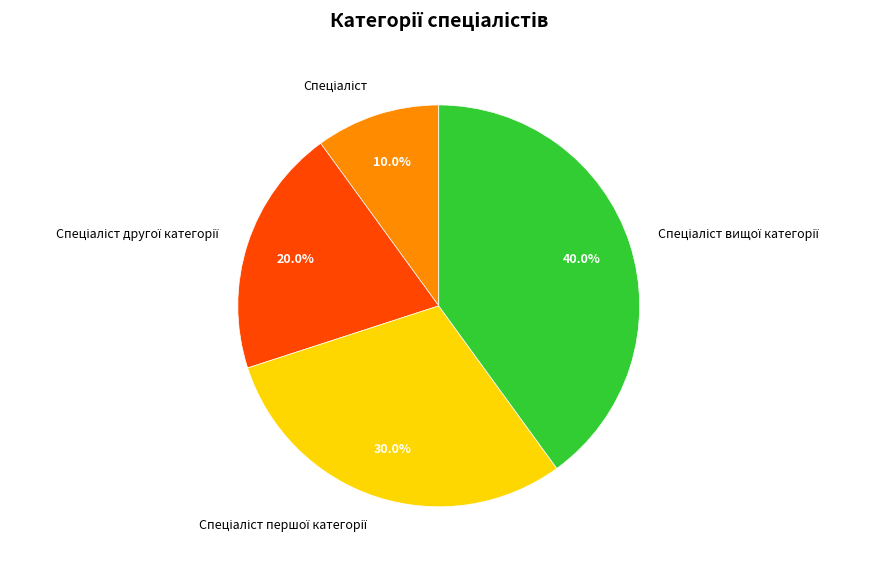

Does any single category account for the majority?

No